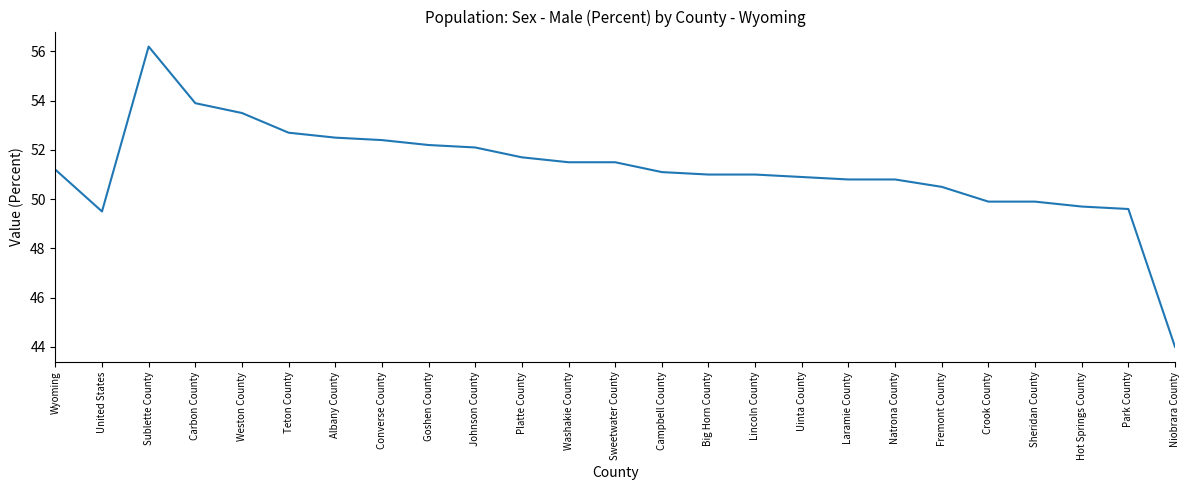

What position from the right is Johnson County?

16